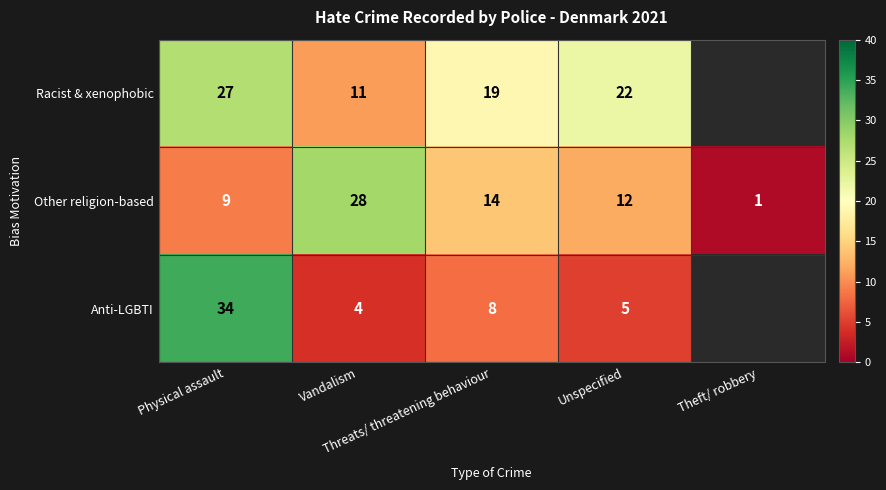

Rank the series at Physical assault from lowest to highest value.

Other religion-based, Racist & xenophobic, Anti-LGBTI